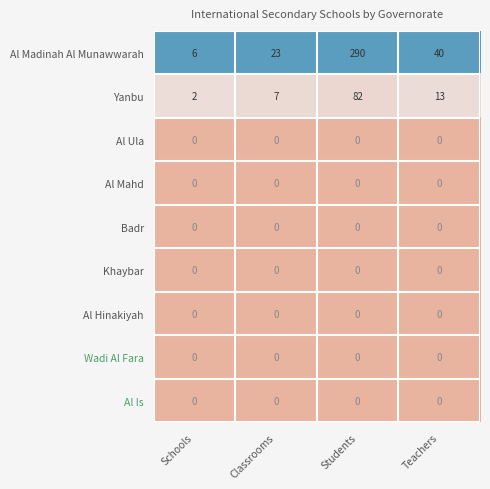

At which category does the chart reach its peak across all series?

Students